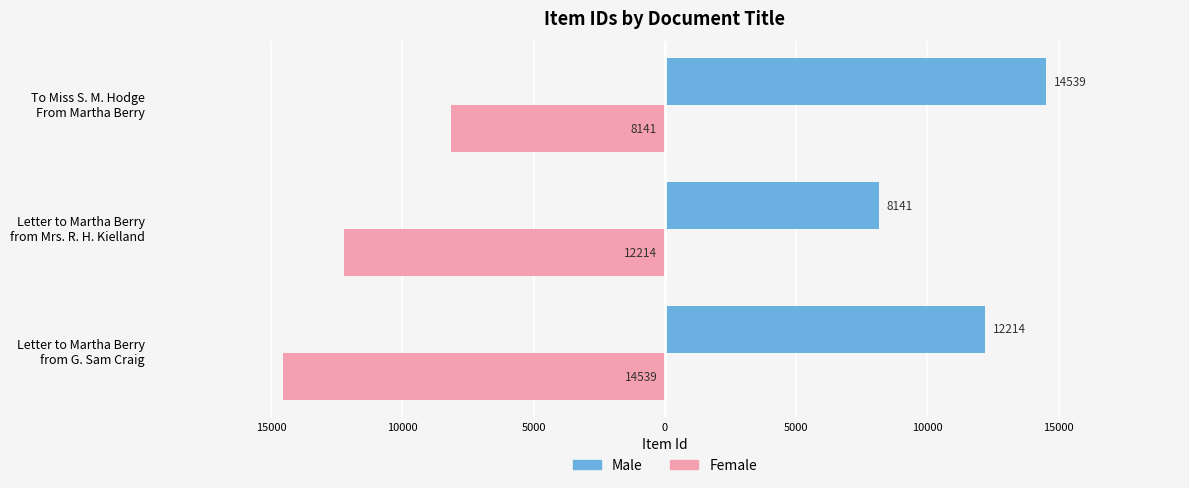

What is the average value of the Male series?

11631